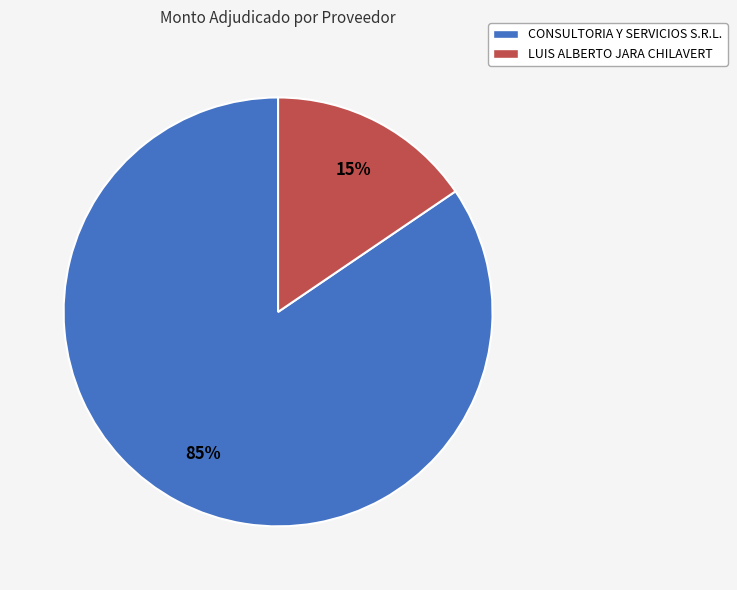

To the nearest percent, what is the combined percentage of CONSULTORIA Y SERVICIOS S.R.L. and LUIS ALBERTO JARA CHILAVERT?

100%